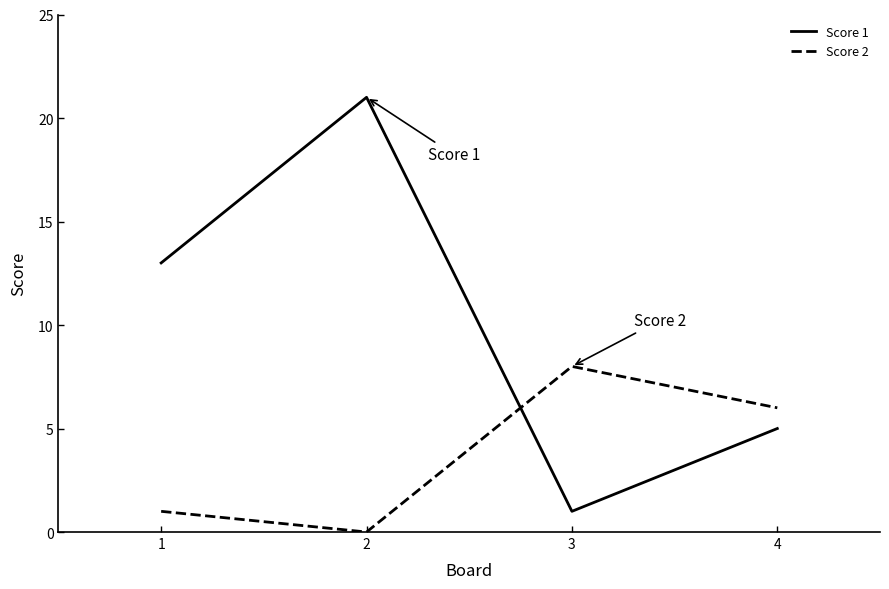

What is the maximum value shown in the chart?

21